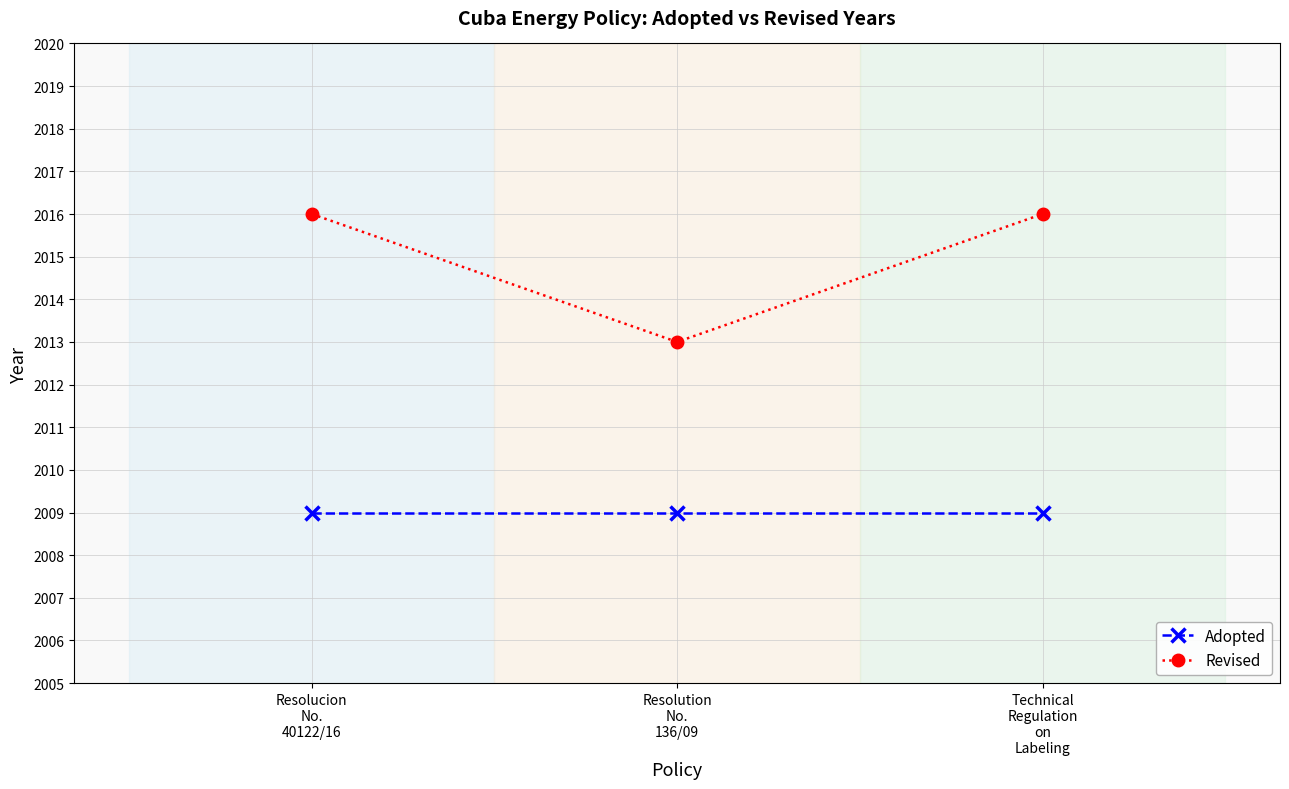

What is the total value across all series at Resolution
No.
136/09?

4022